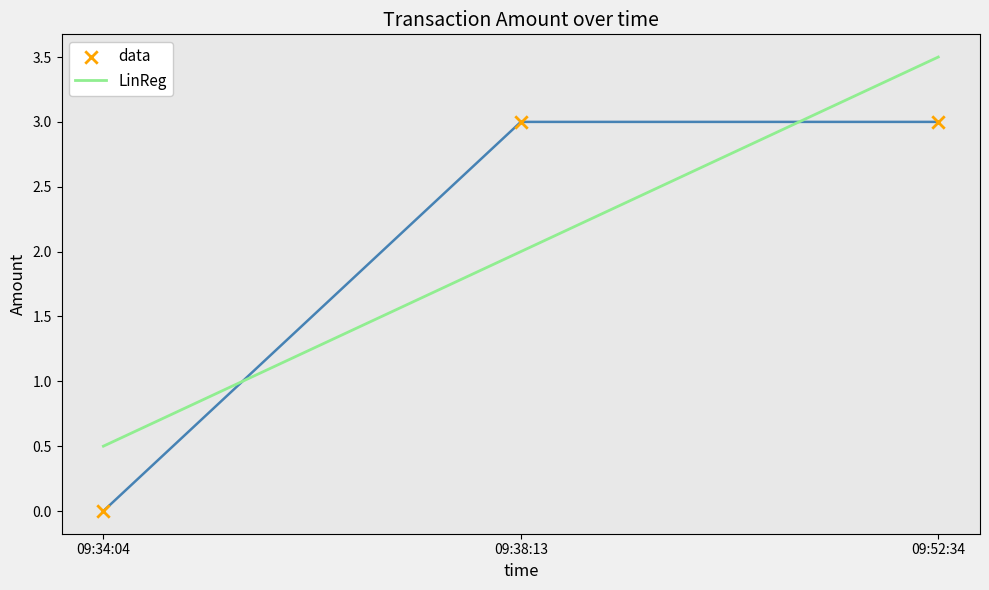

Which has a higher value, 09:34:04 or 09:52:34?

09:52:34